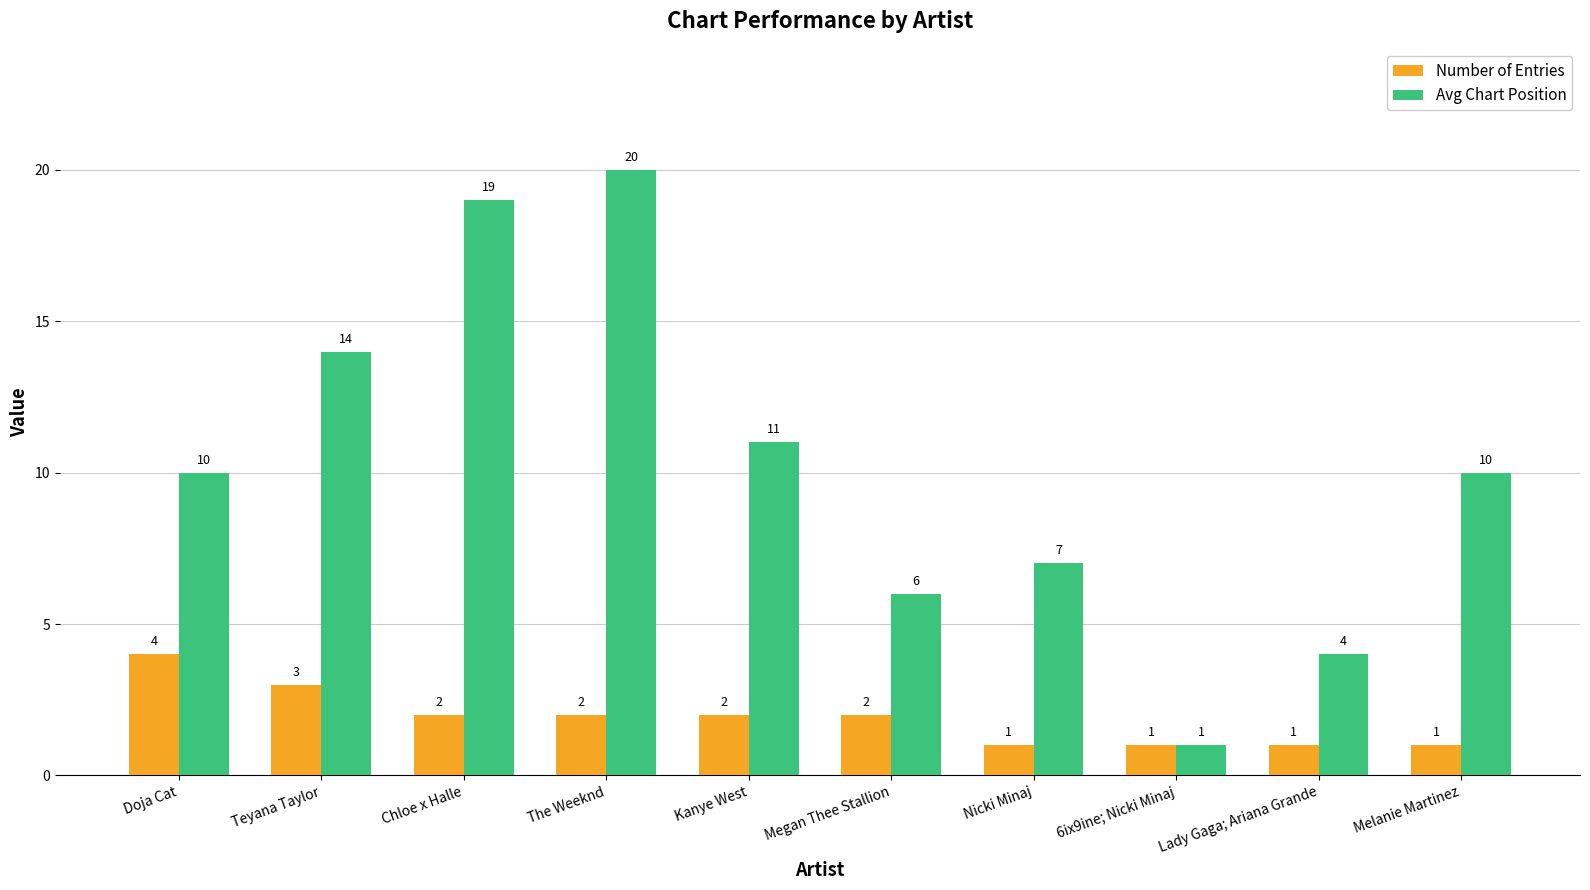

How many groups of bars are there?

10